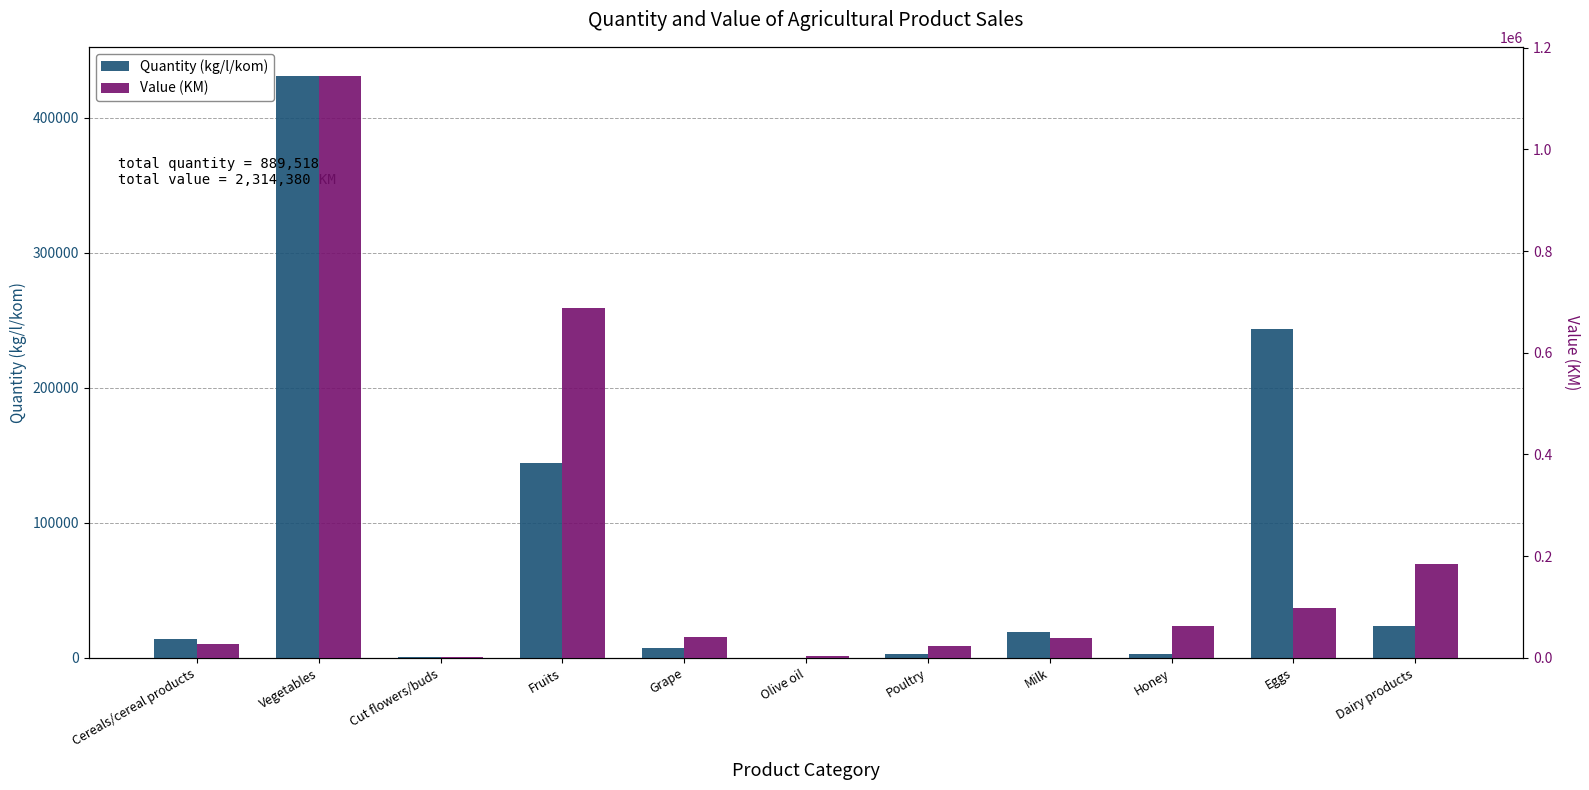

Which series changed the most between Fruits and Dairy products?

Value (KM)